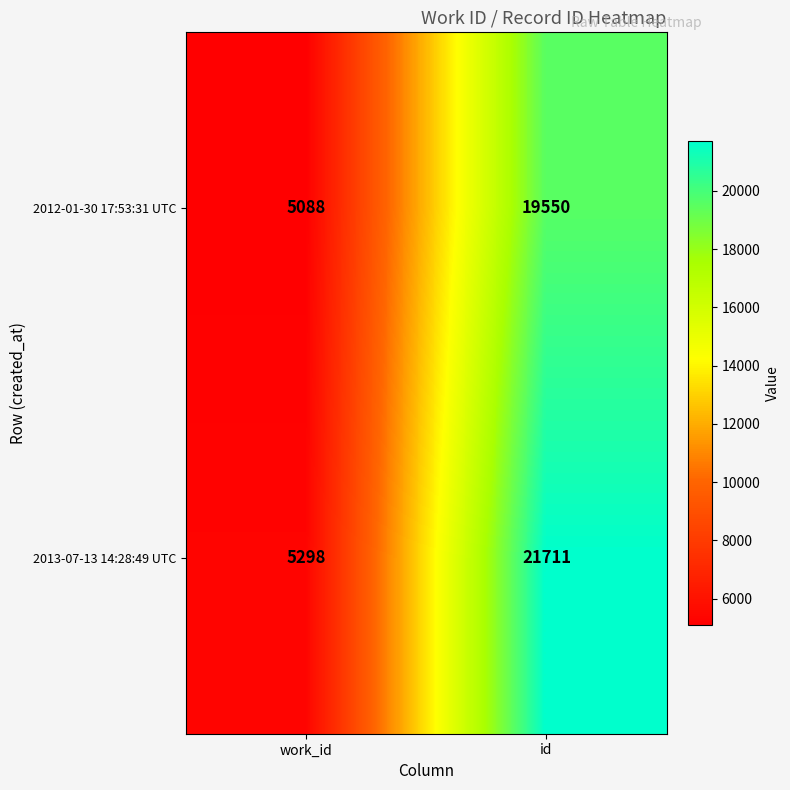

Is the value of 2012-01-30 17:53:31 UTC at id greater than the value of 2013-07-13 14:28:49 UTC at id?

No